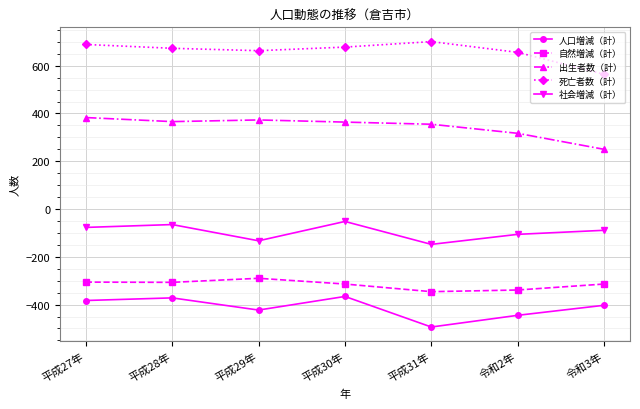

Which series has the largest total across all categories?

死亡者数（計）